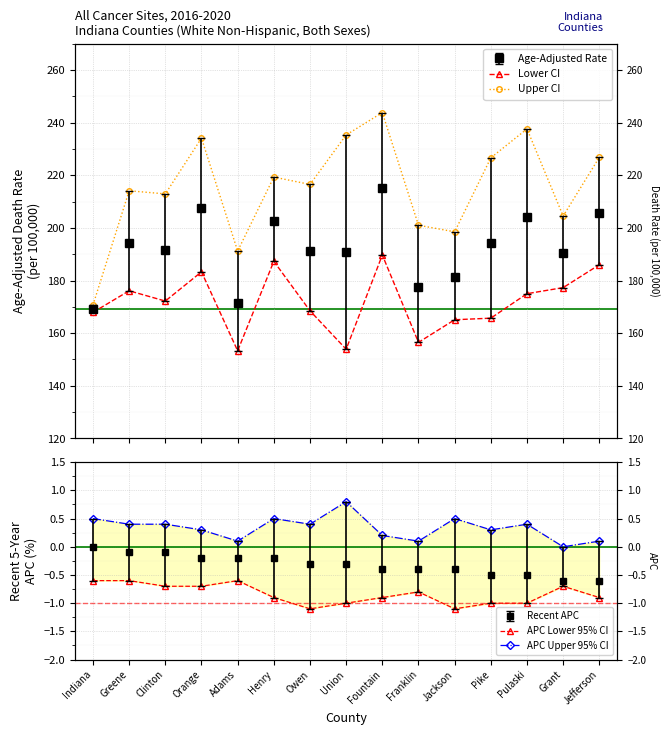

What is the average value of the Lower CI series?

171.9